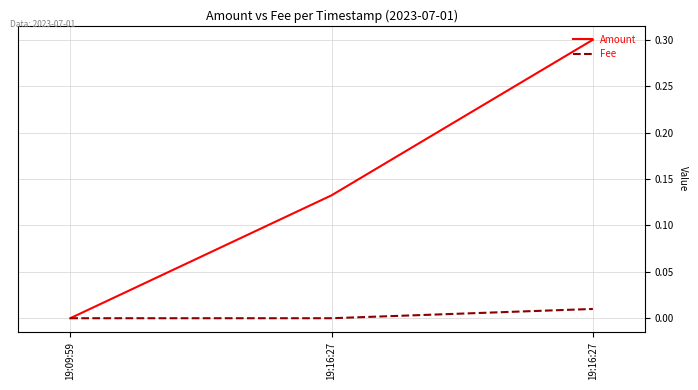

Does the chart have visible grid lines?

Yes